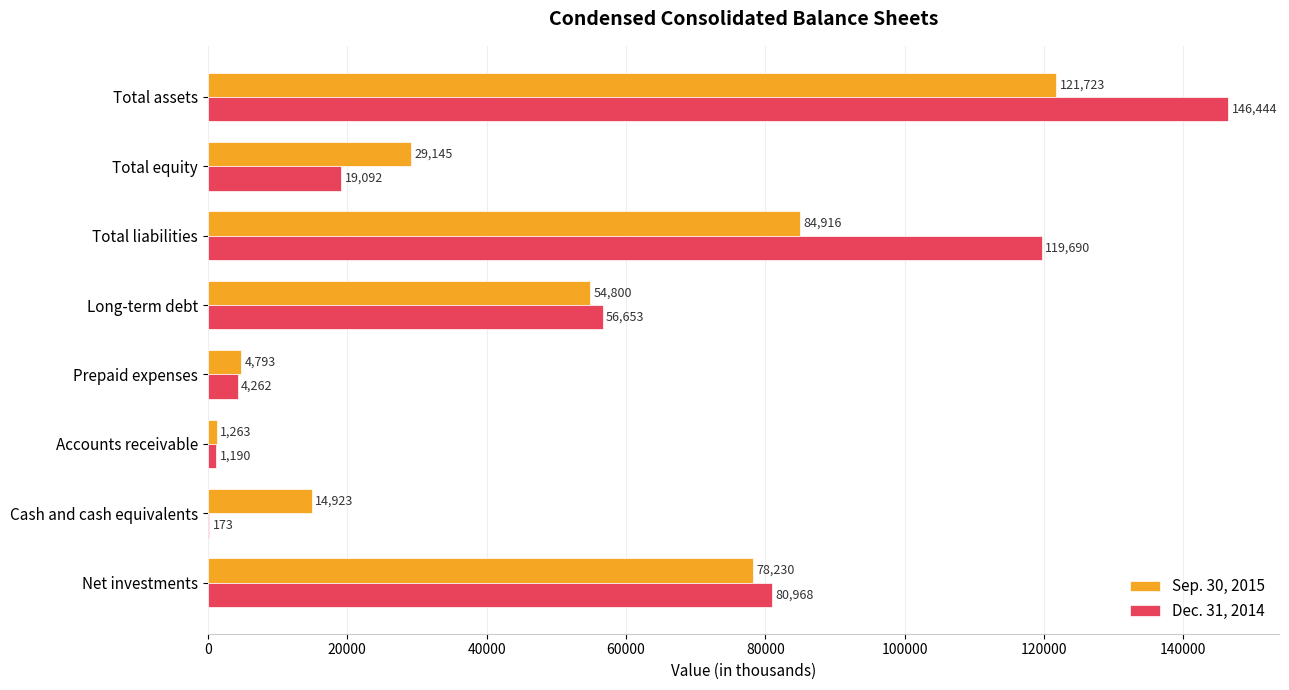

Between Accounts receivable and Prepaid expenses, which series saw the biggest shift?

Sep. 30, 2015